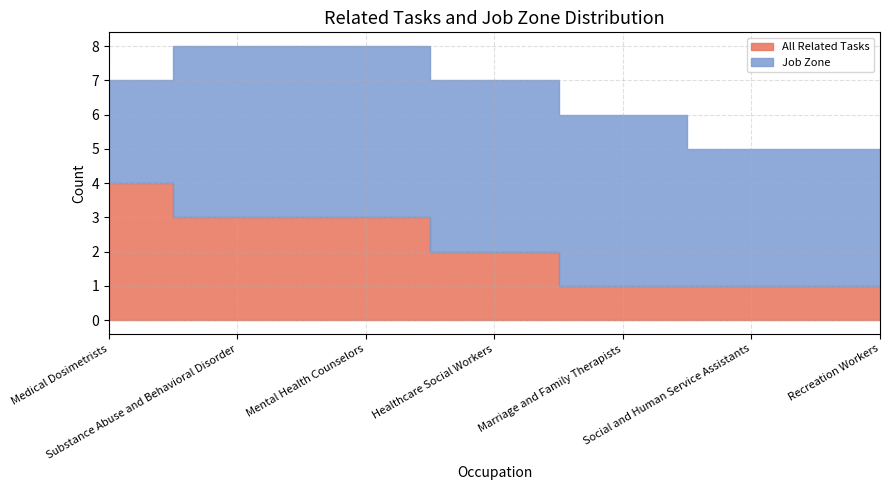

Which category has the highest value in the Job Zone series?

Substance Abuse and Behavioral Disorder